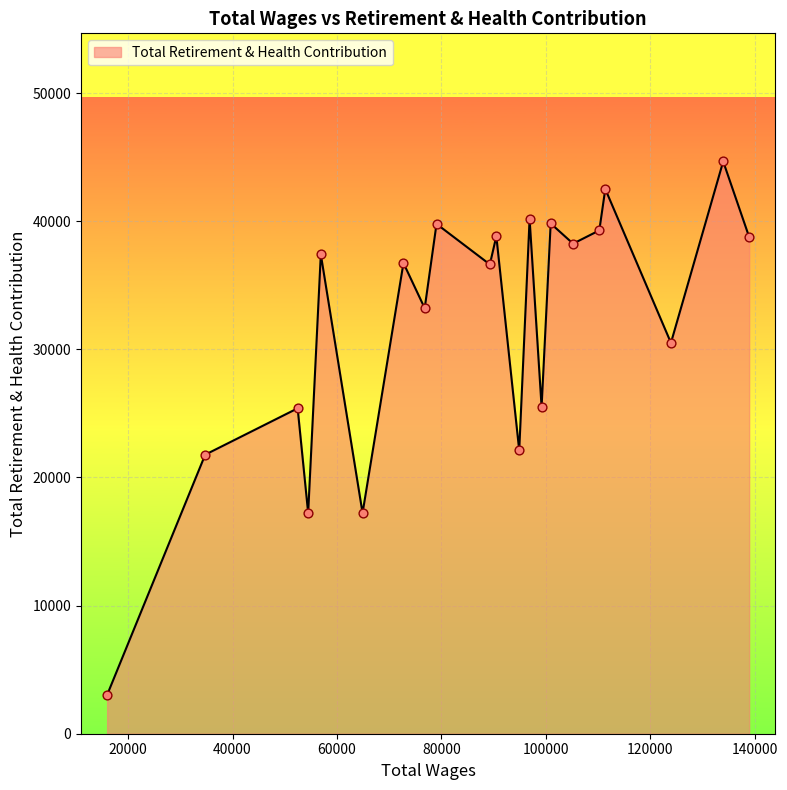

What is the difference between the maximum and minimum values?

41637